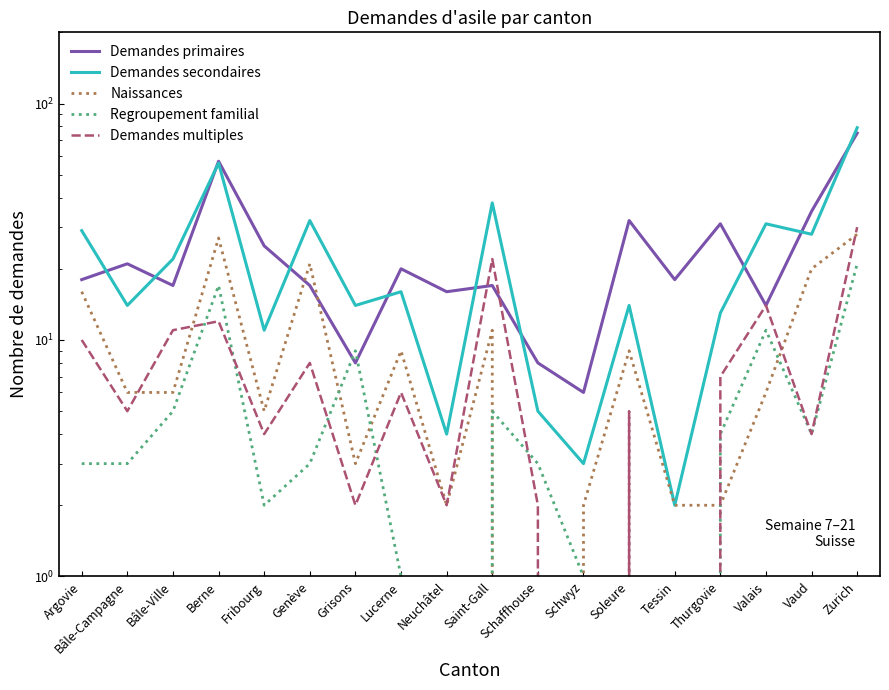

Which category has the lowest value across all series?

Schaffhouse